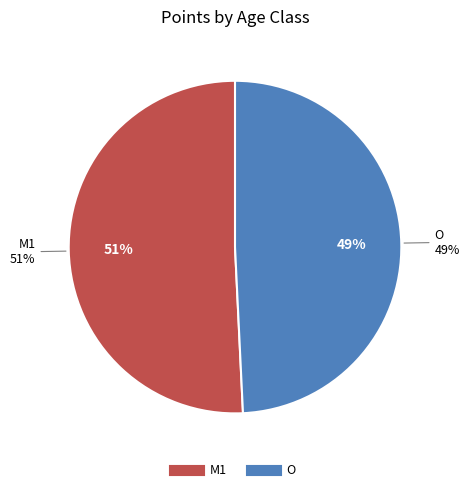

Is it true that M1 is 42% of the pie?

False